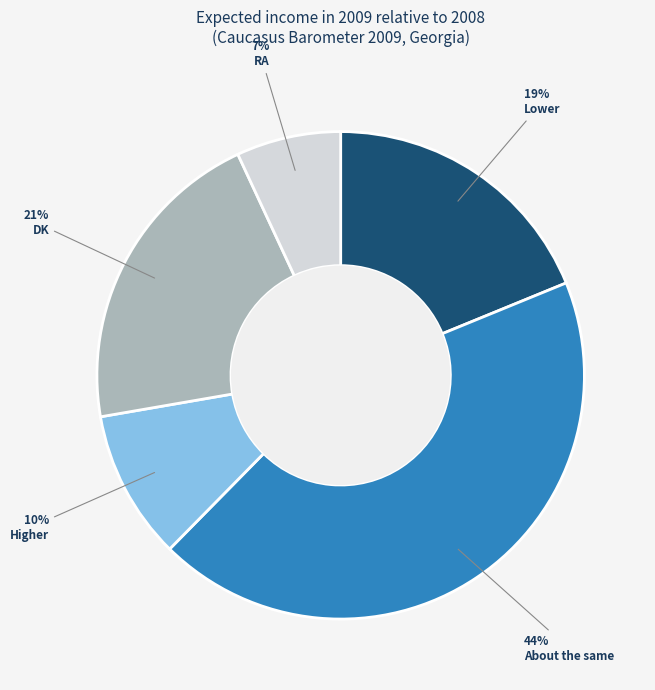

Which category has the smallest portion of the pie?

RA